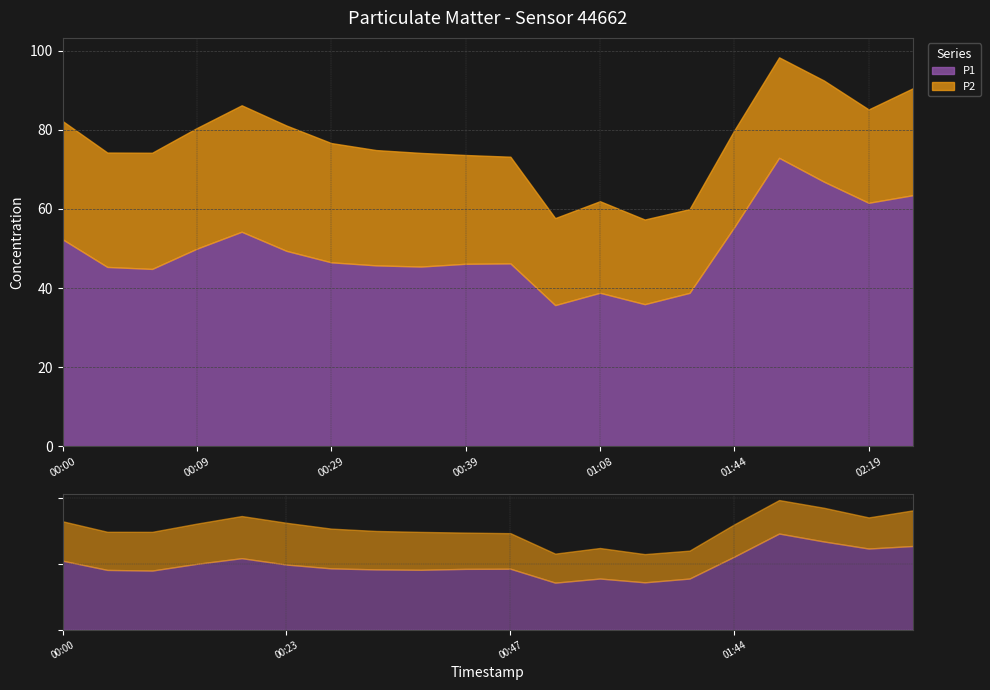

The value of P1 at 01:36 is 21.9. True or false?

False